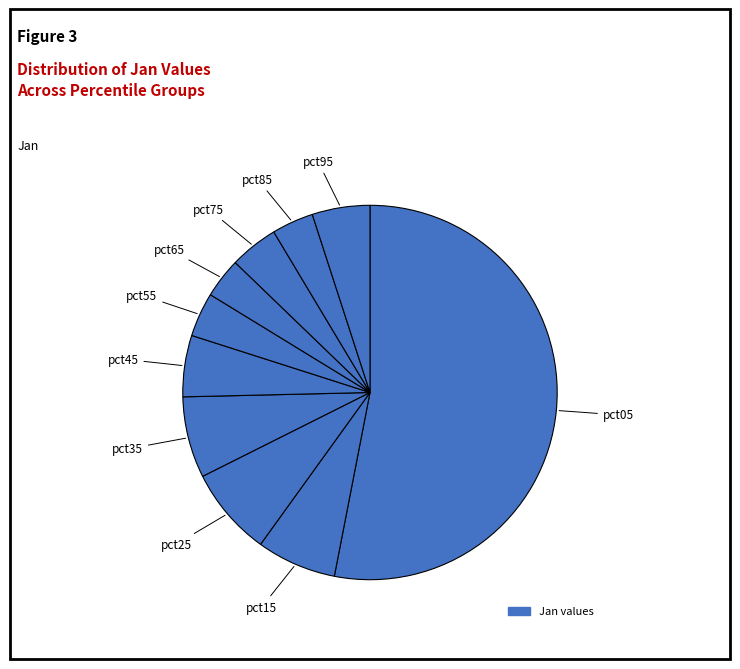

How many segments does this pie chart have?

10